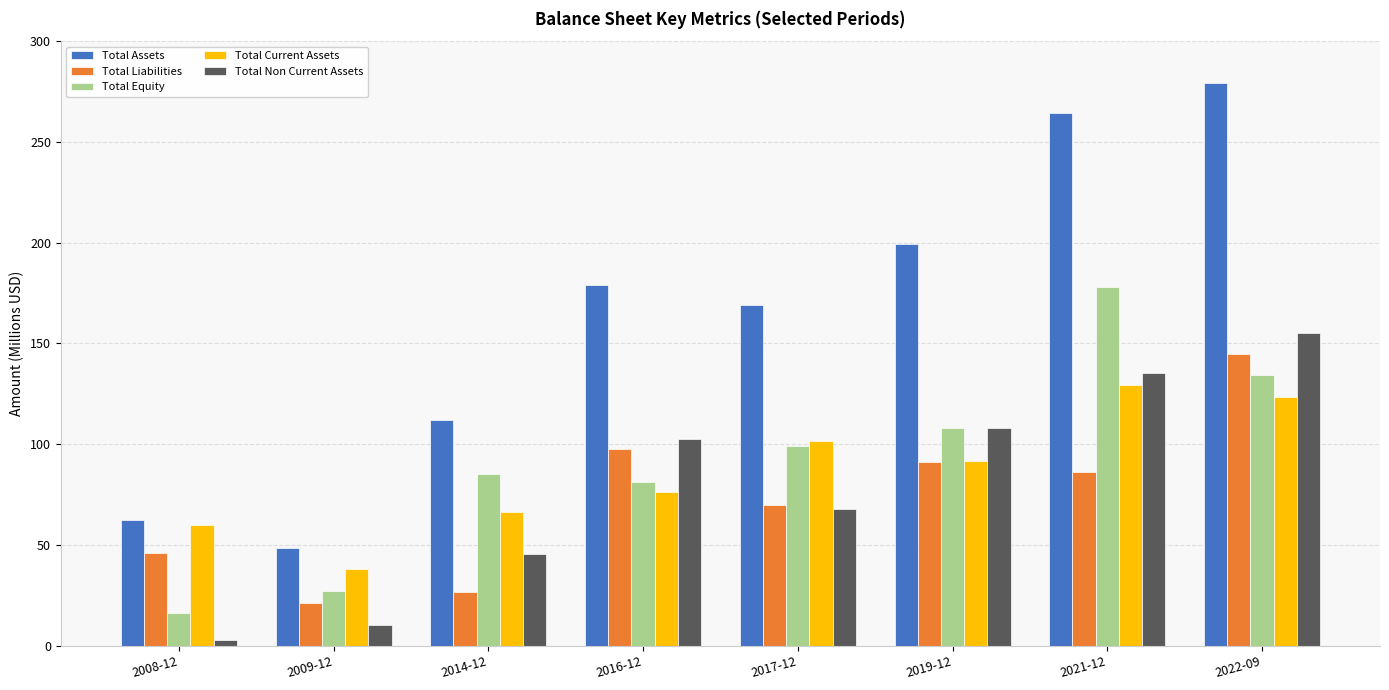

At which category is the sum across all series the highest?

2022-09